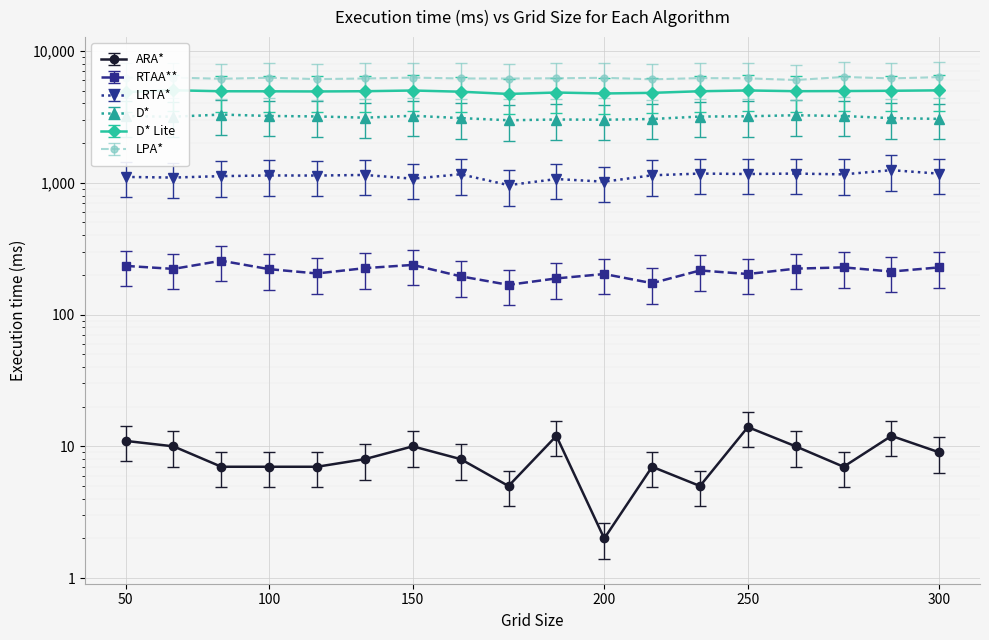

Which series has the widest spread of values?

LPA*